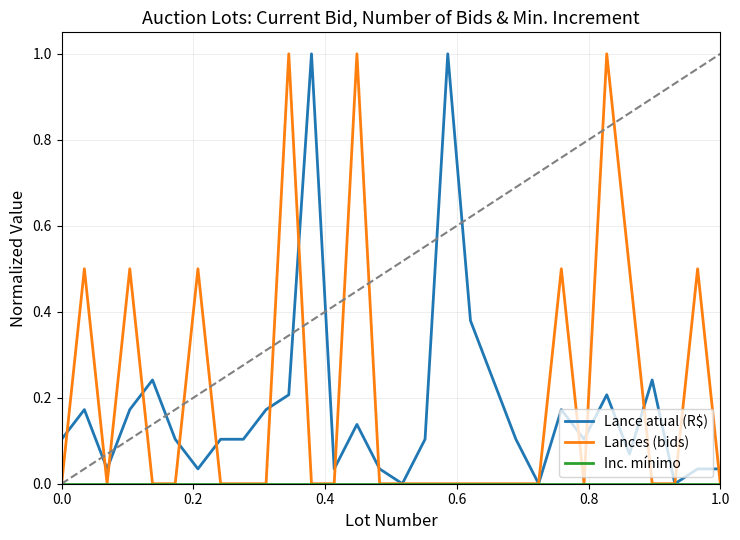

What is the maximum value for Lance atual (R$)?

1.0